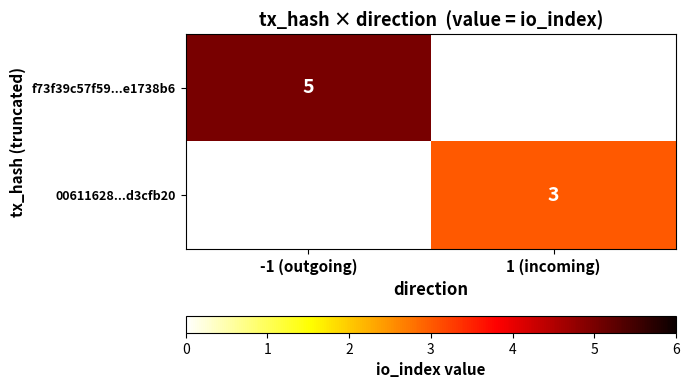

What is the greatest value displayed?

5.0